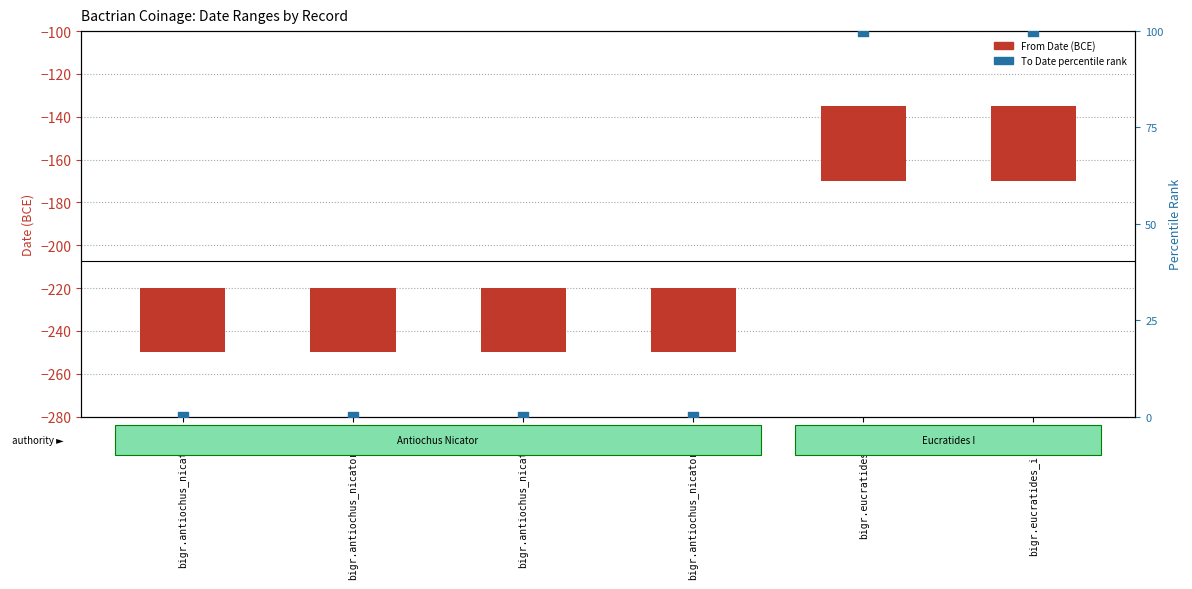

What is the total value across all series at bigr.antiochus_nicator.3?

30